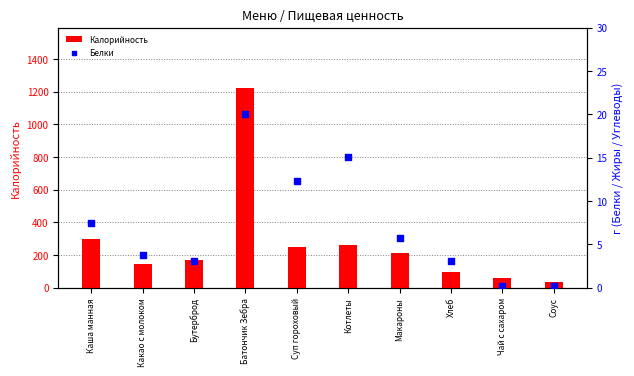

What is the total value across all series at Соус?

33.2